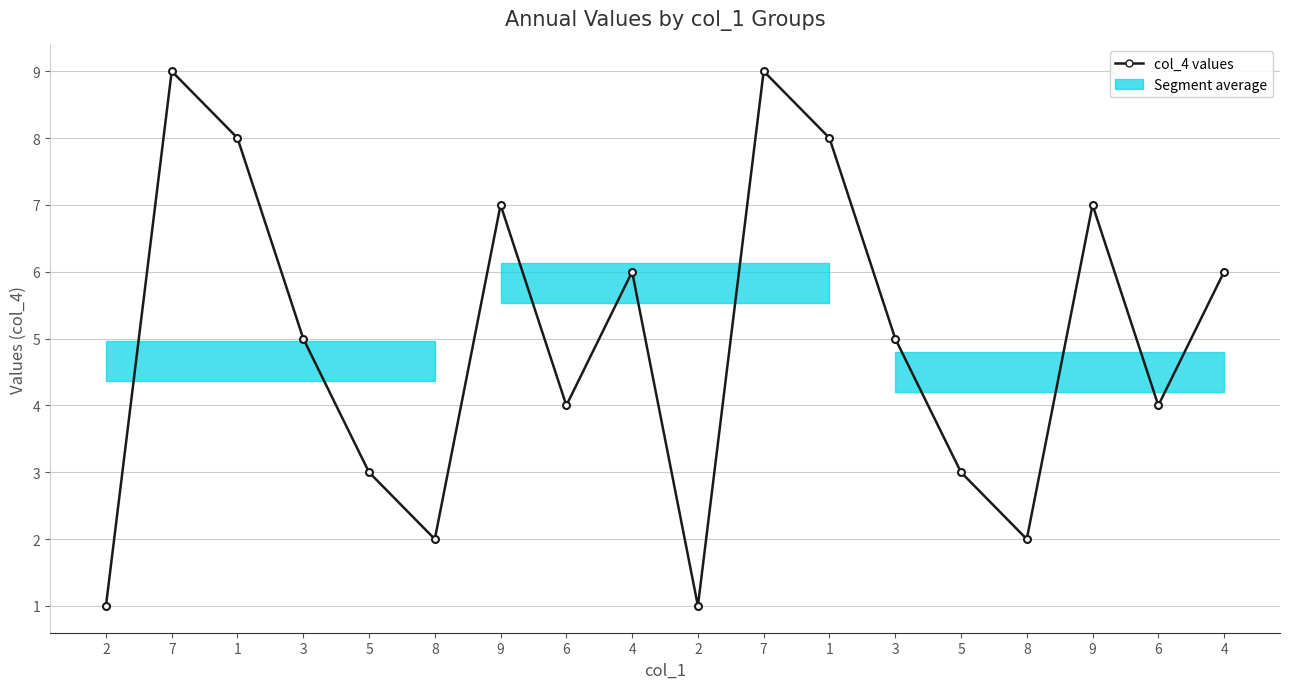

What is the value of the 5th point from the left?

3